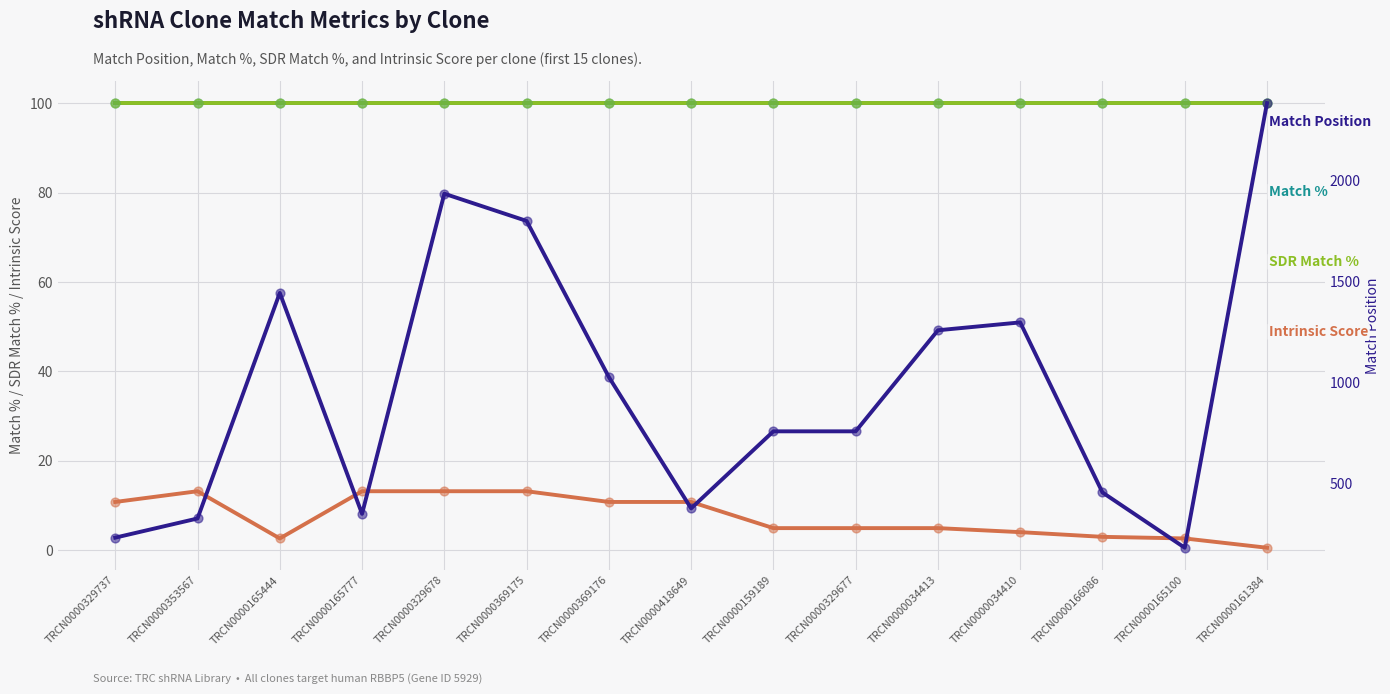

Which series has the largest total across all categories?

Match Position